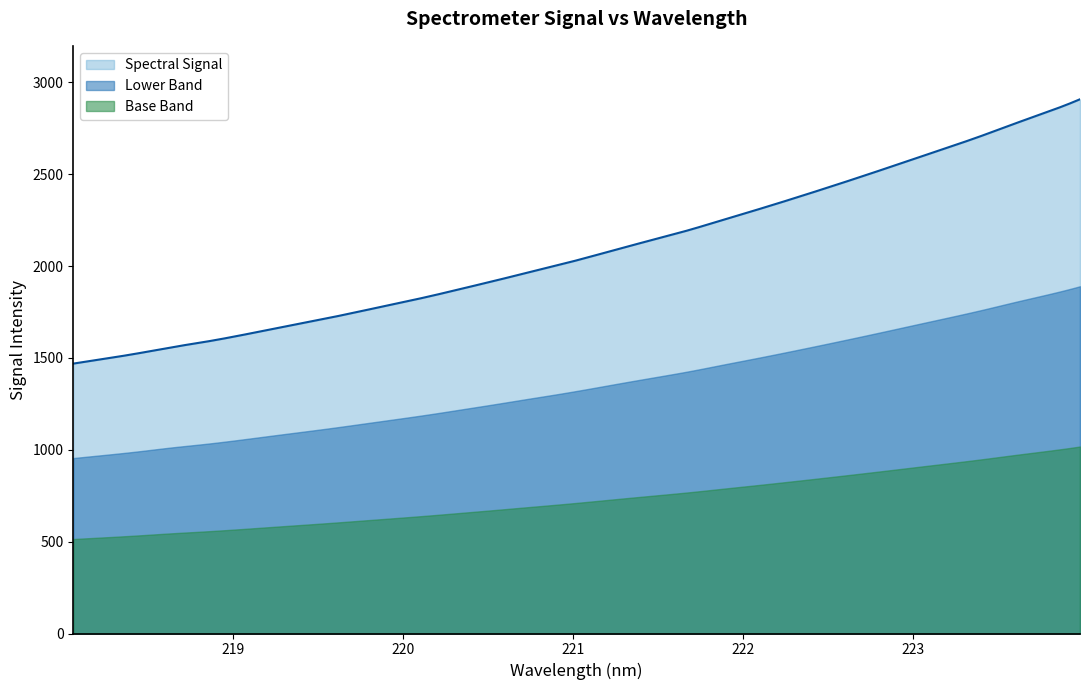

True or false: the data shows 2530.5 at 222.8355.

True